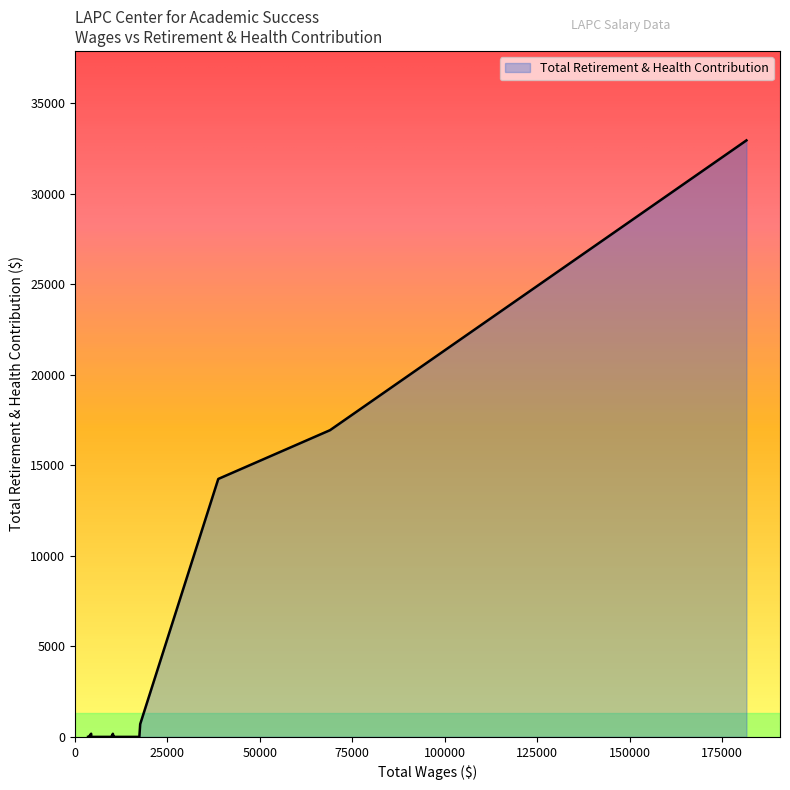

What is the sum of all values?

65244